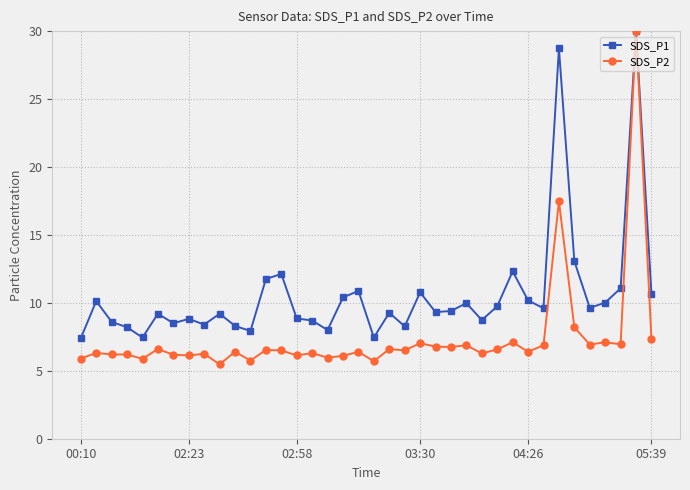

Which series has the largest total across all categories?

SDS_P1